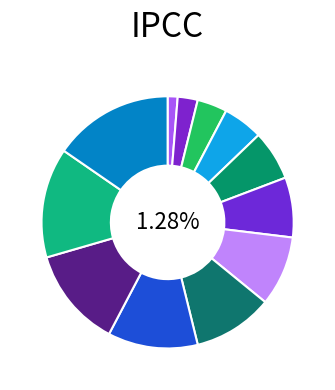

What percentage is the Type of indicator slice, to the nearest percent?

5%